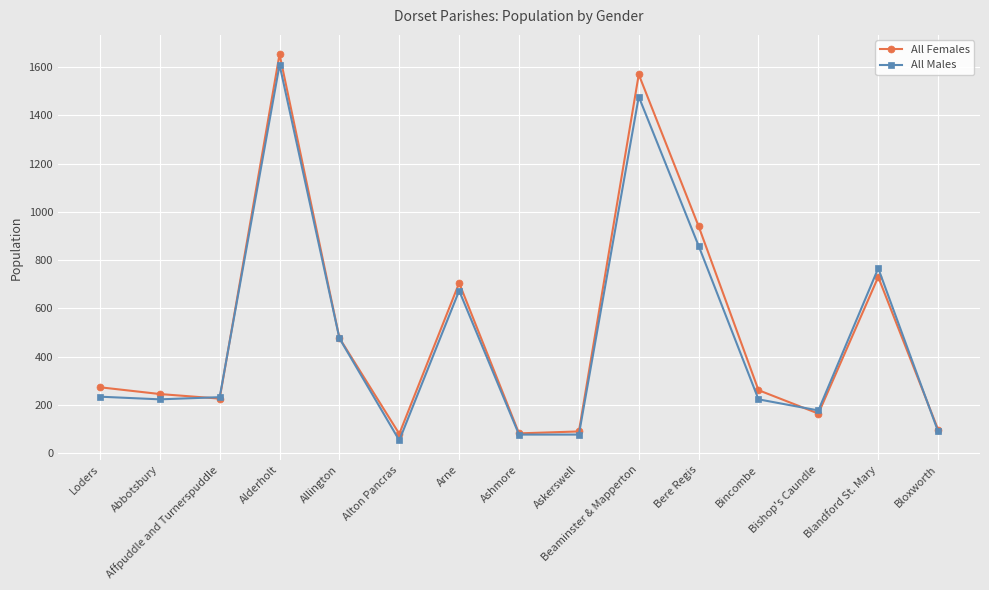

What is the maximum value for All Males?

1609